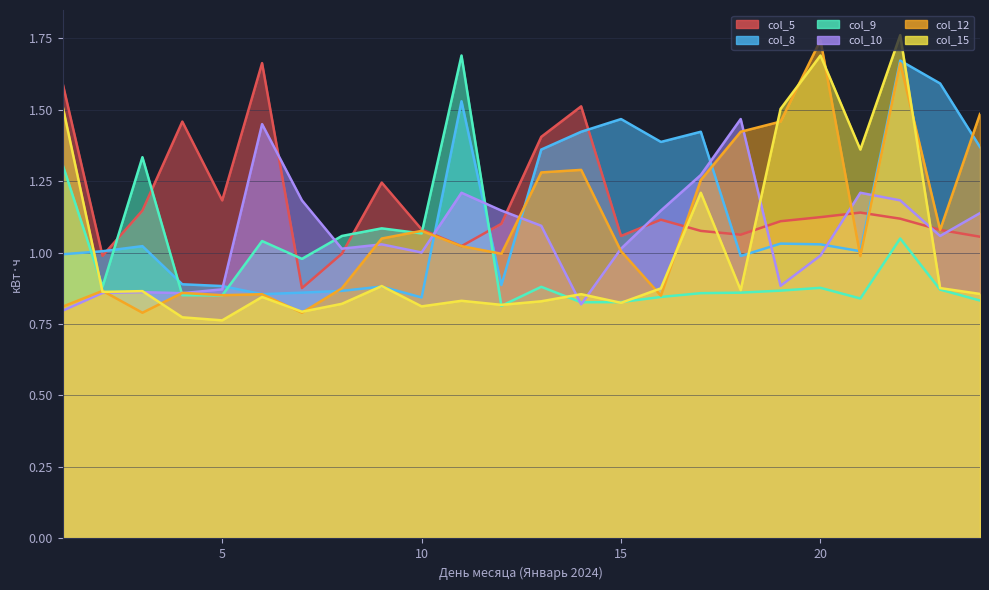

Between 6 and 21, which series saw the biggest shift?

col_5